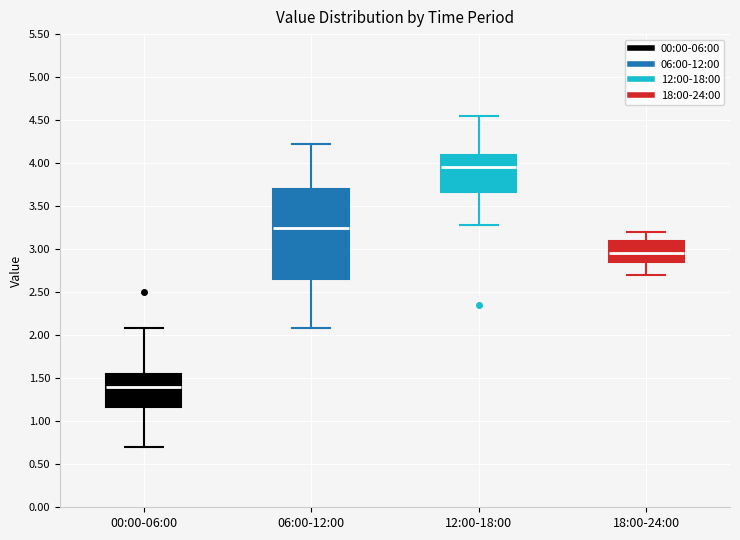

Which box's median line is the lowest?

00:00-06:00